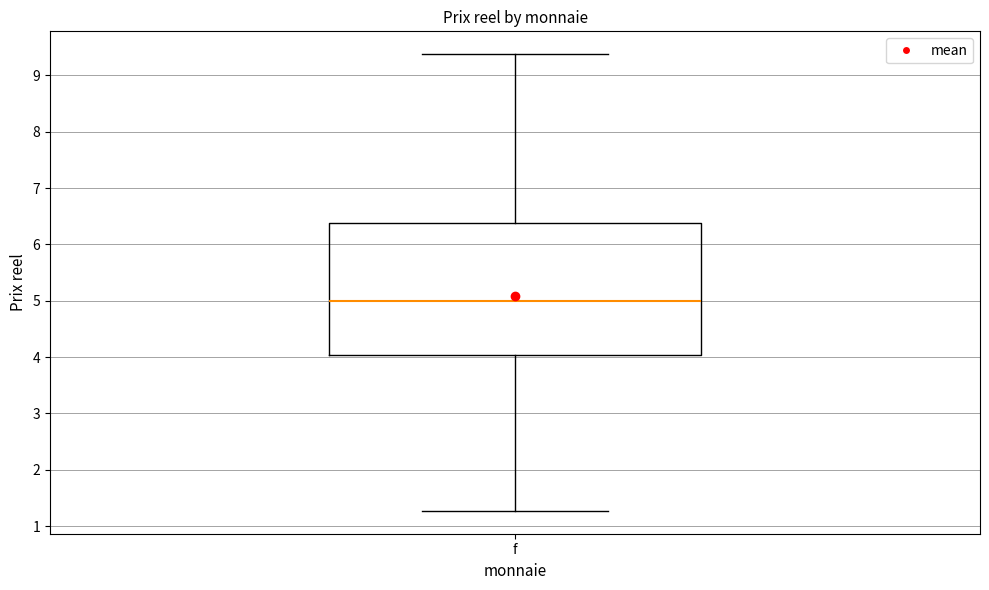

Where is the lower edge of the box for f on the y-axis? The values are not printed on the chart, so give them approximately, as read against the axis.

4.0